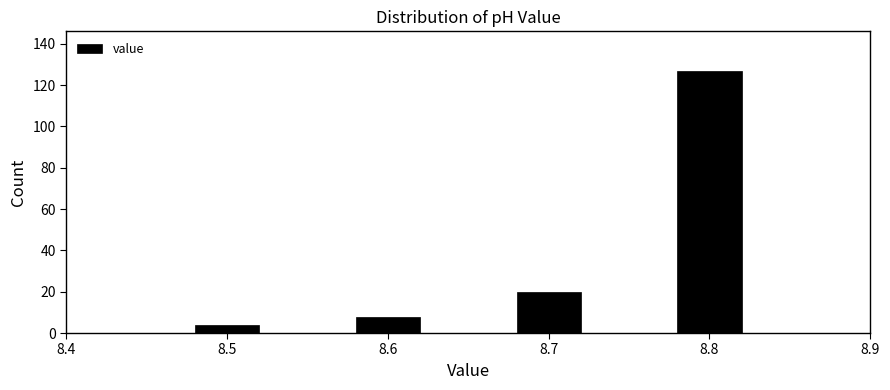

Reading left to right, extract all data points from this chart.

4	8	20	127